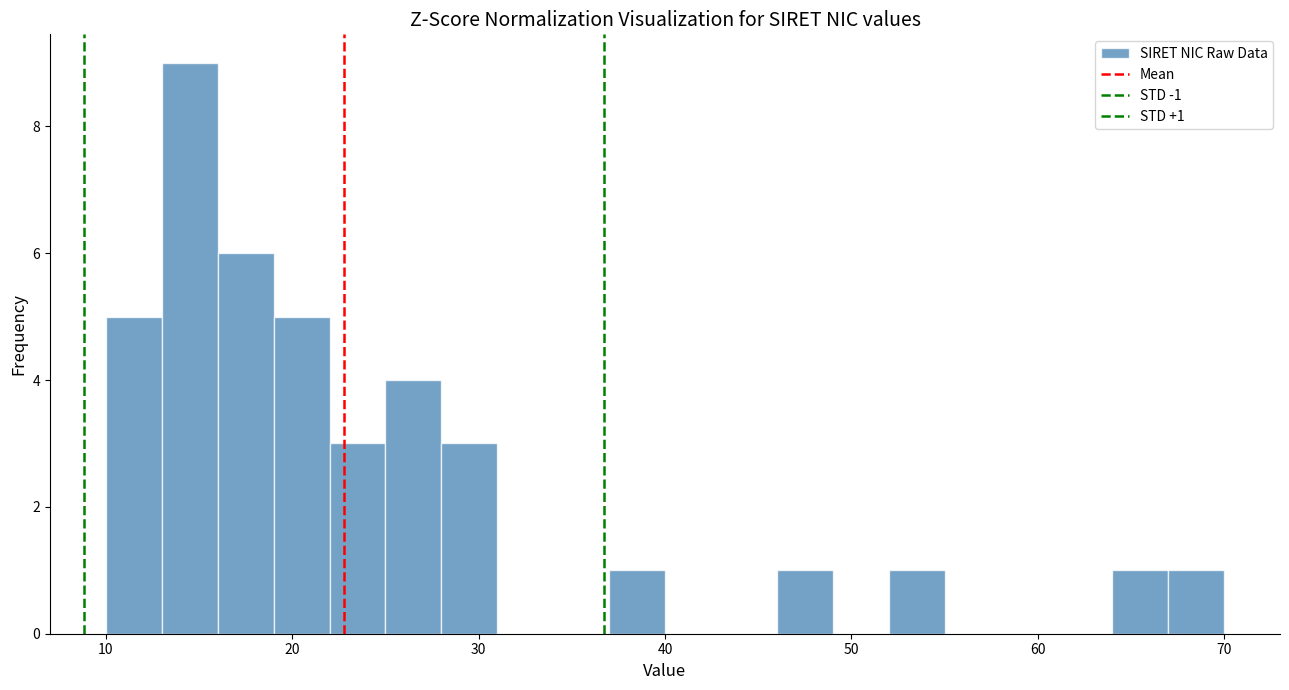

Read against the x-axis, roughly where is the centre of the tallest bar?

15